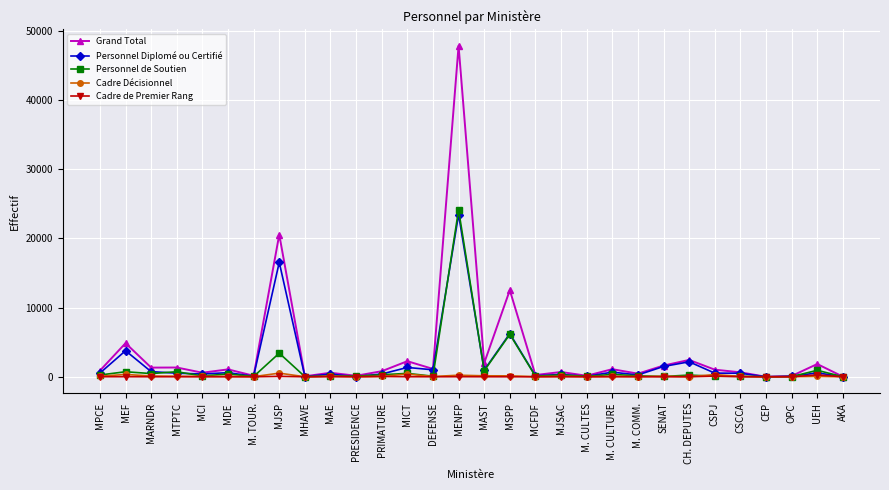

Which category has the highest value across all series?

MENFP